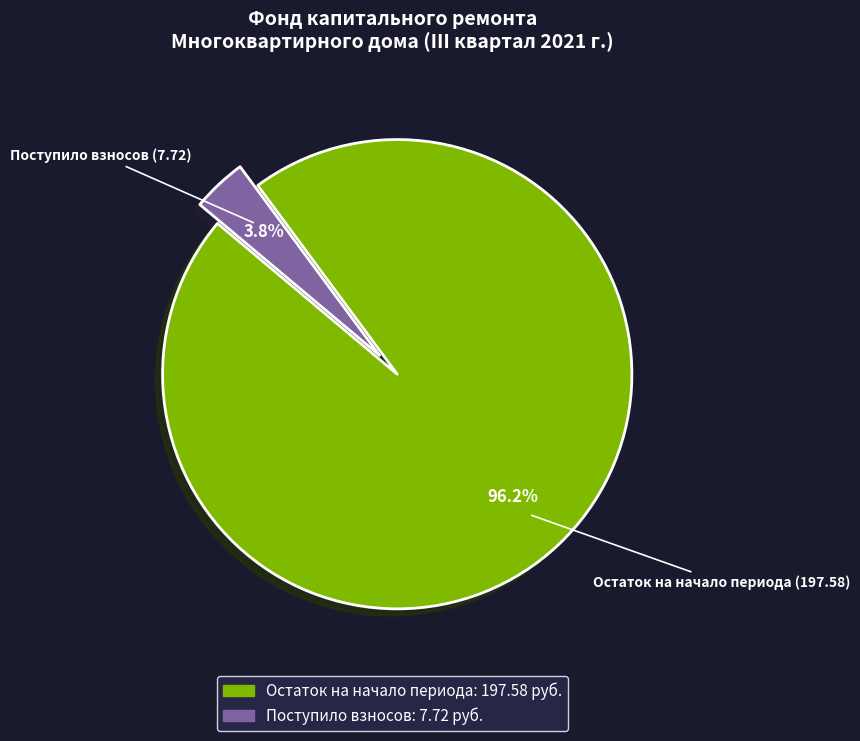

Does any single category account for the majority?

Yes